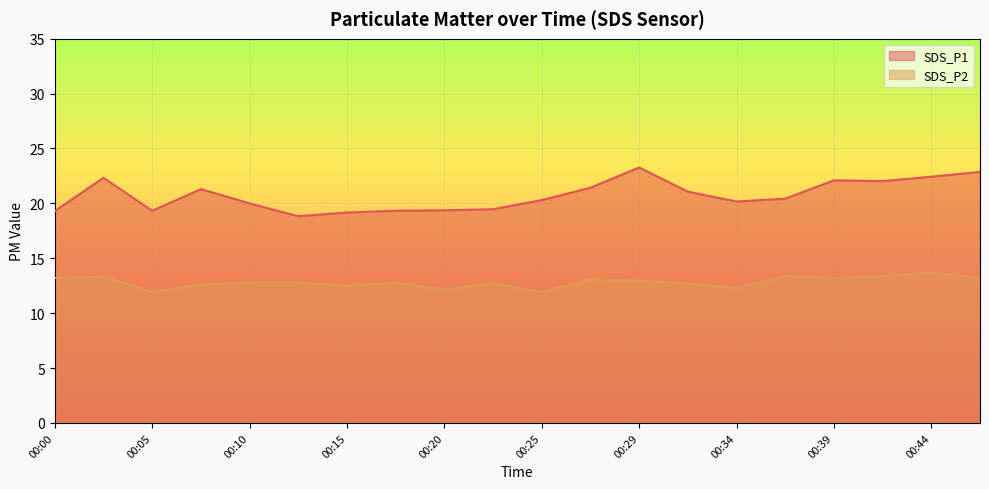

Read the SDS_P1 value at 00:34.

20.2